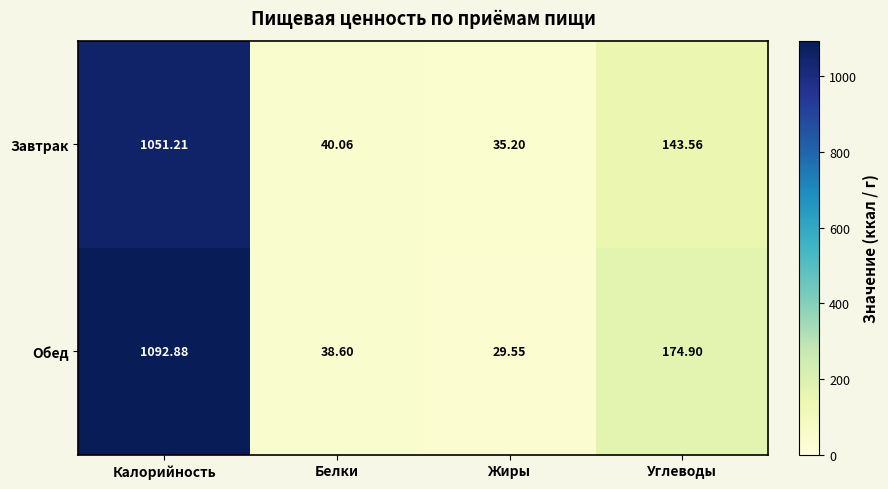

Which series has the largest range (max minus min)?

Обед